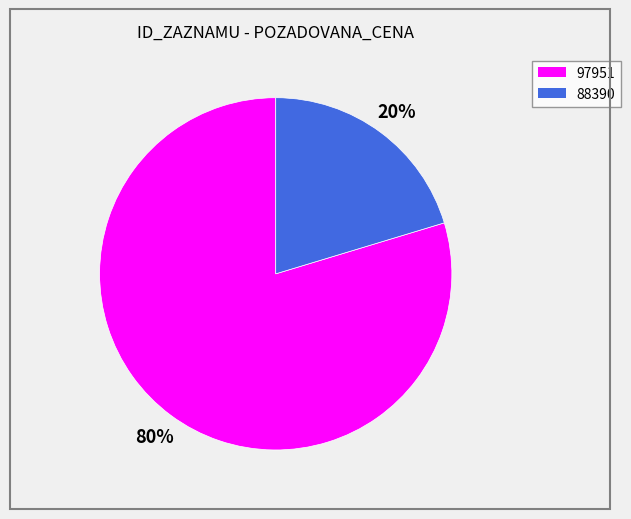

How many slices are in this pie chart?

2